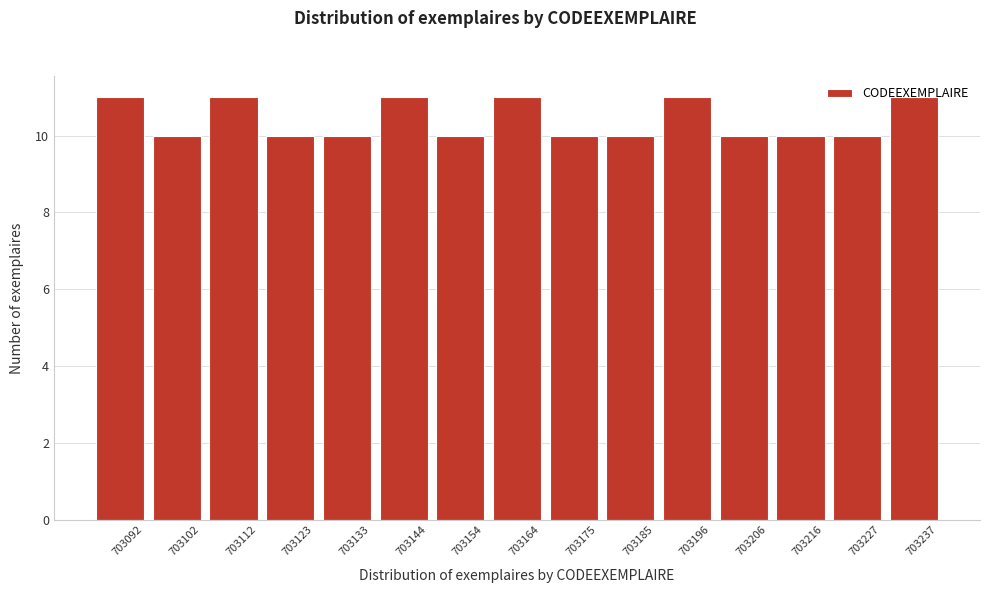

What is the average value?

10